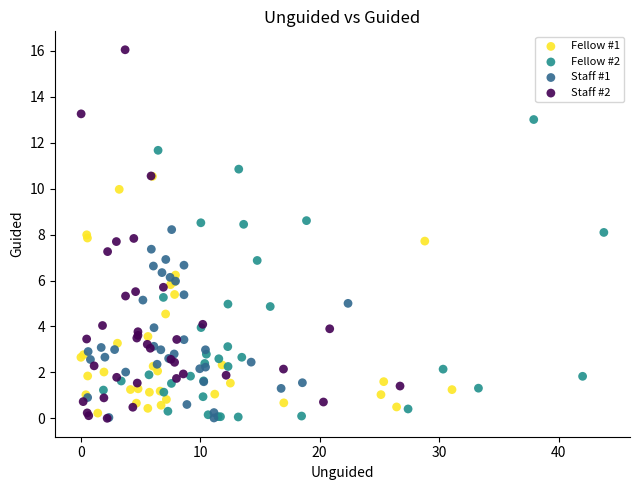

Which series reaches the maximum Y coordinate?

Staff #2